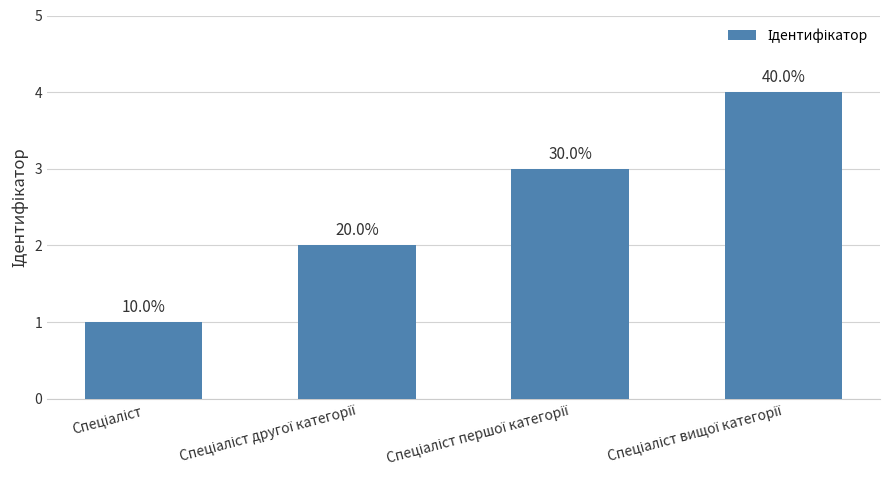

Does the chart contain any negative values?

No